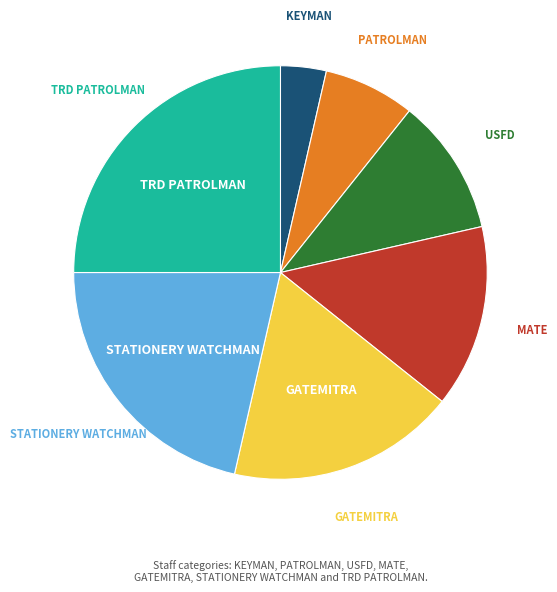

Is there a majority slice in this chart?

No